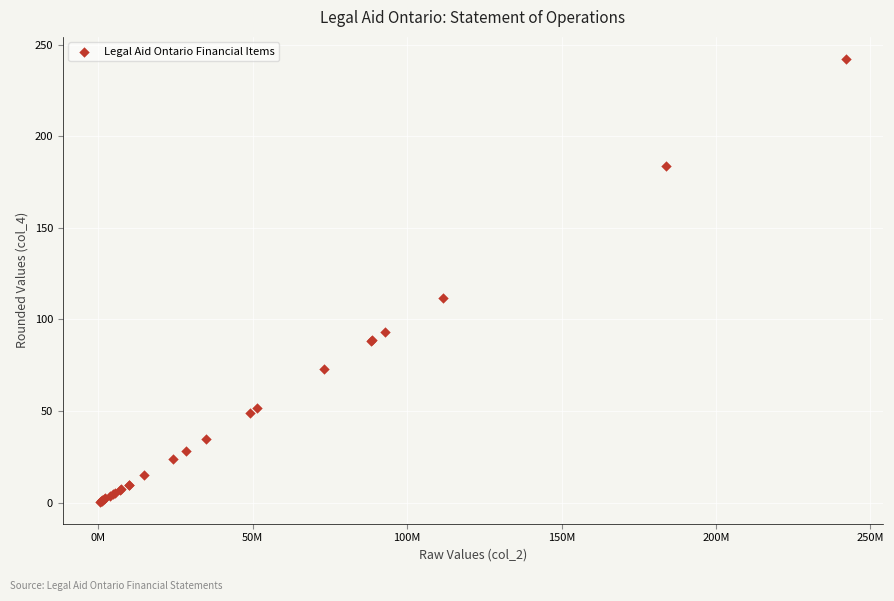

What Y value in the scatter plot is closest to 121?

111.6